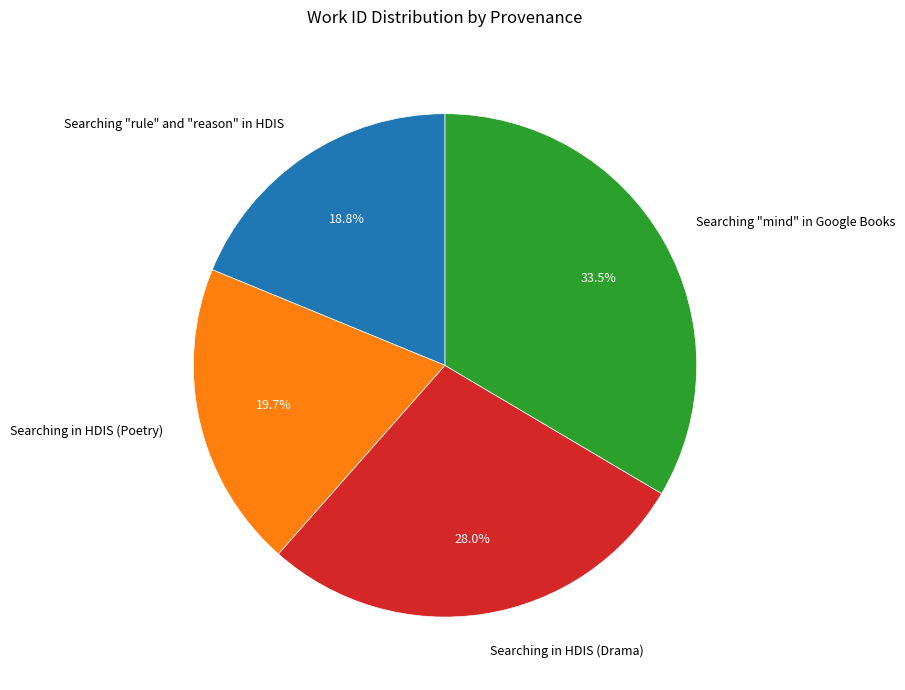

Between Searching in HDIS (Drama) and Searching in HDIS (Poetry), which is larger?

Searching in HDIS (Drama)